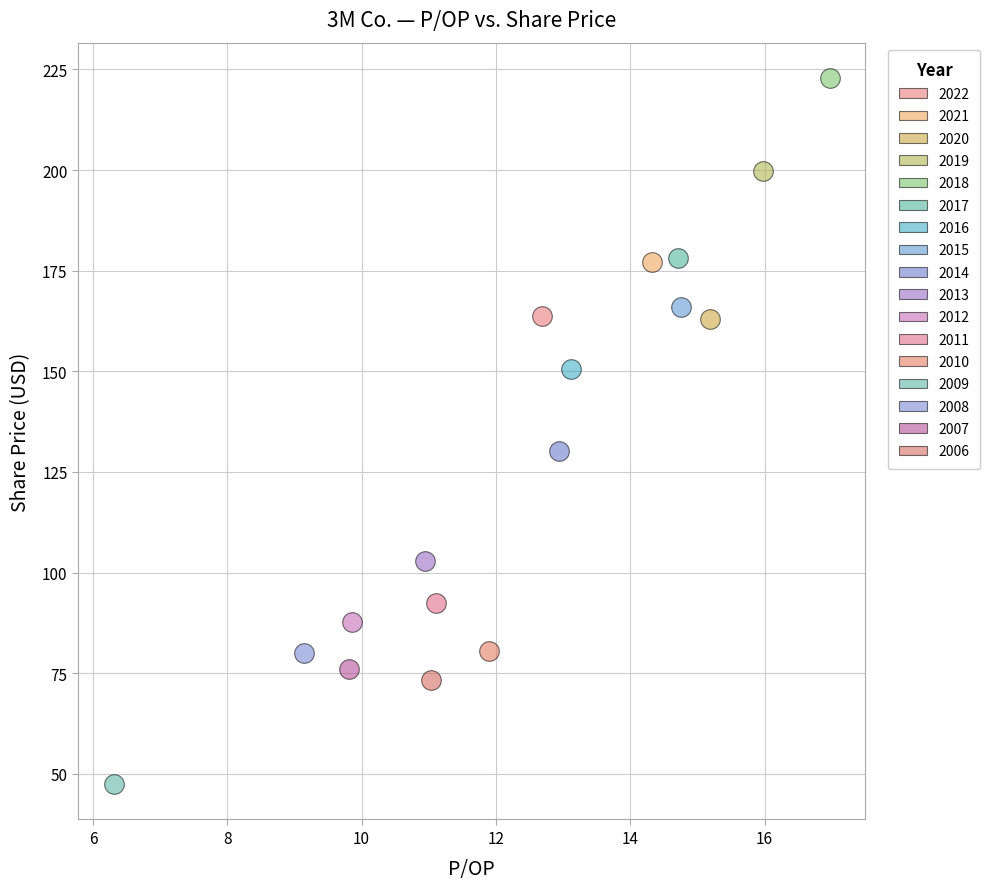

What are all the series names shown in the legend?

2022, 2021, 2020, 2019, 2018, 2017, 2016, 2015, 2014, 2013, 2012, 2011, 2010, 2009, 2008, 2007, 2006